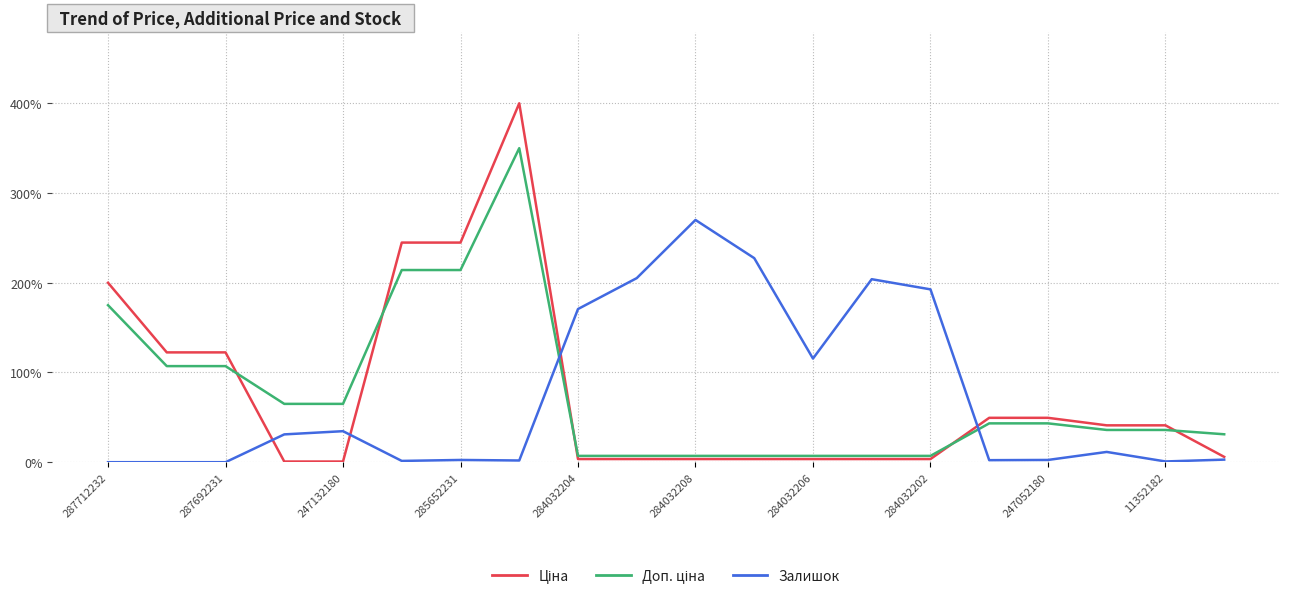

What is the label of the 12th point from the left?

11